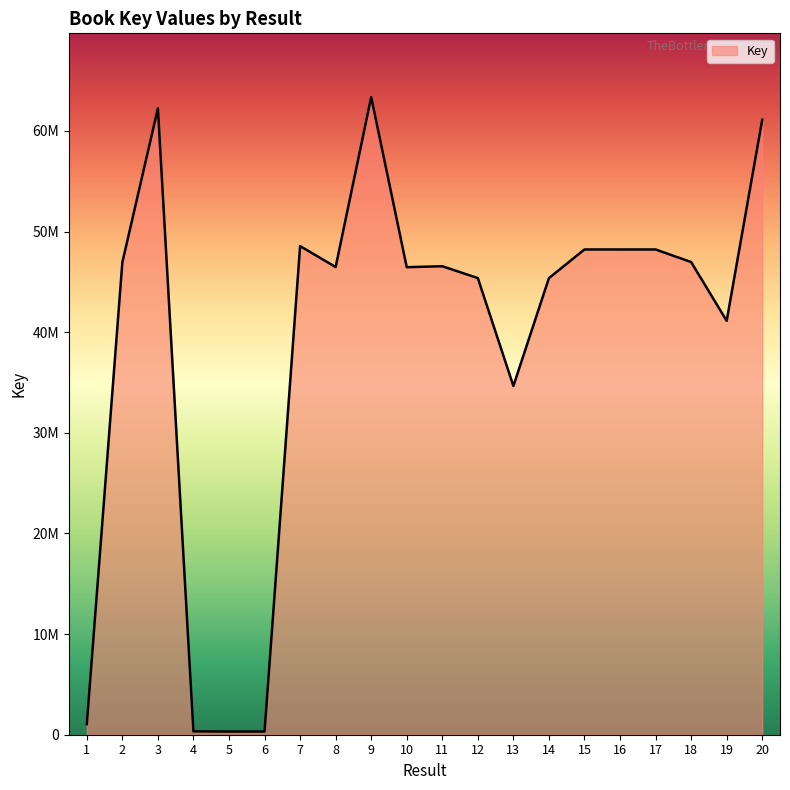

What is the difference between the maximum and minimum values?

63041414